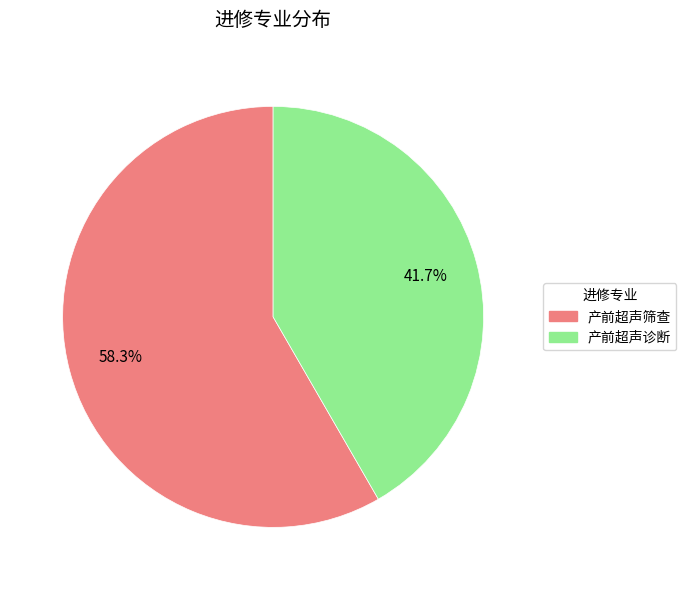

Rank the categories by value from lowest to highest.

产前超声诊断, 产前超声筛查